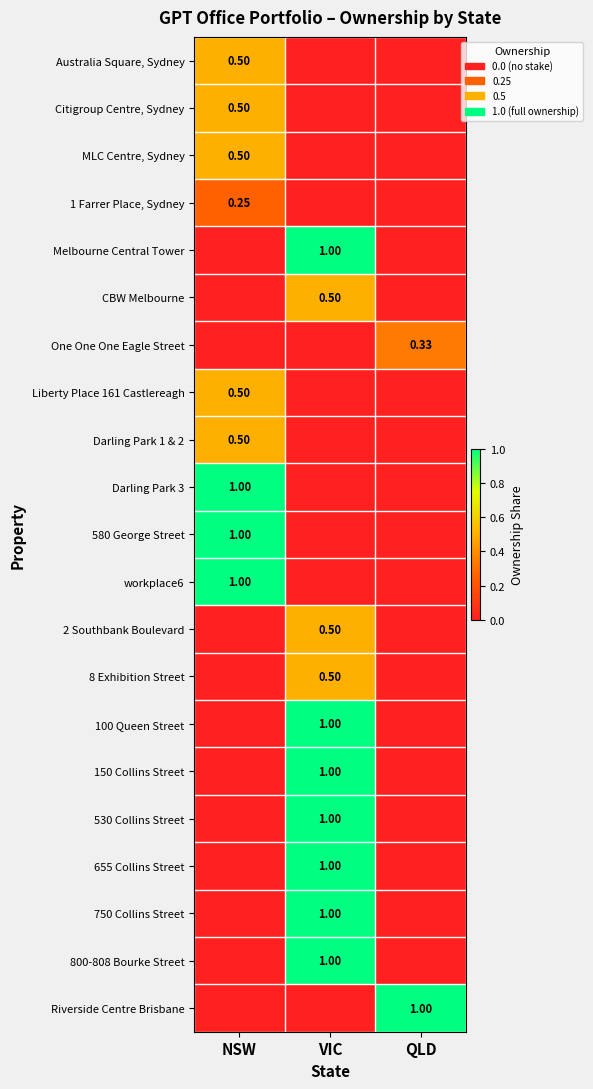

The value of MLC Centre, Sydney at VIC is -0.2. True or false?

False